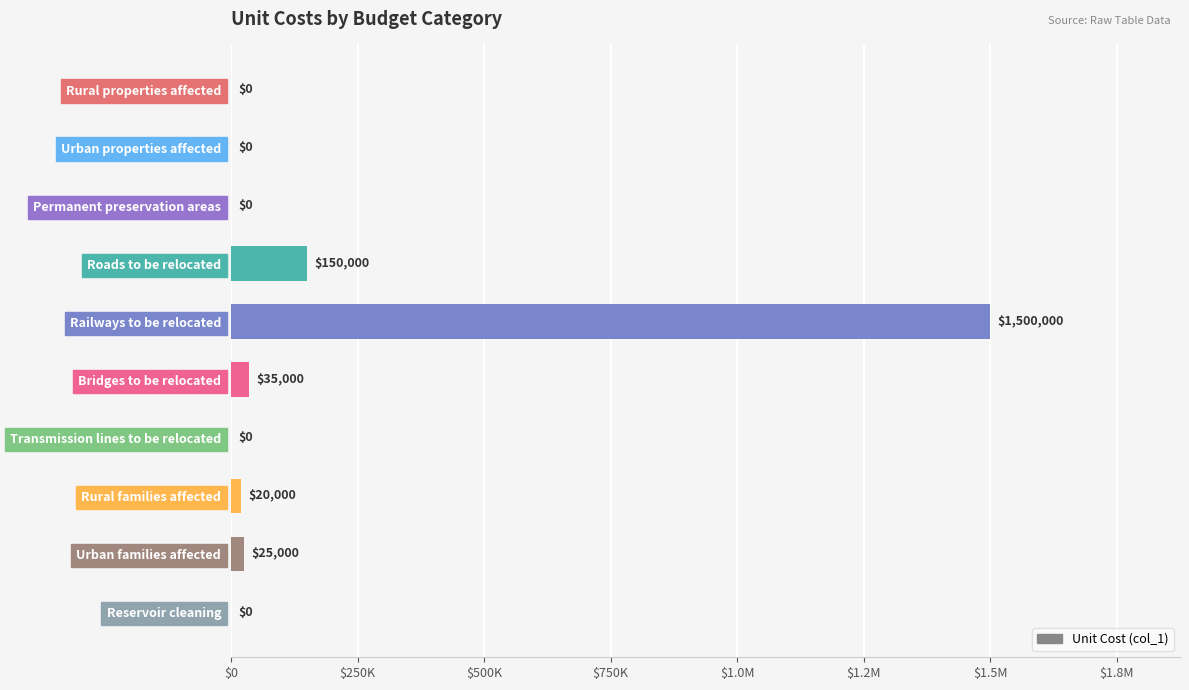

Are the bars horizontal?

Yes